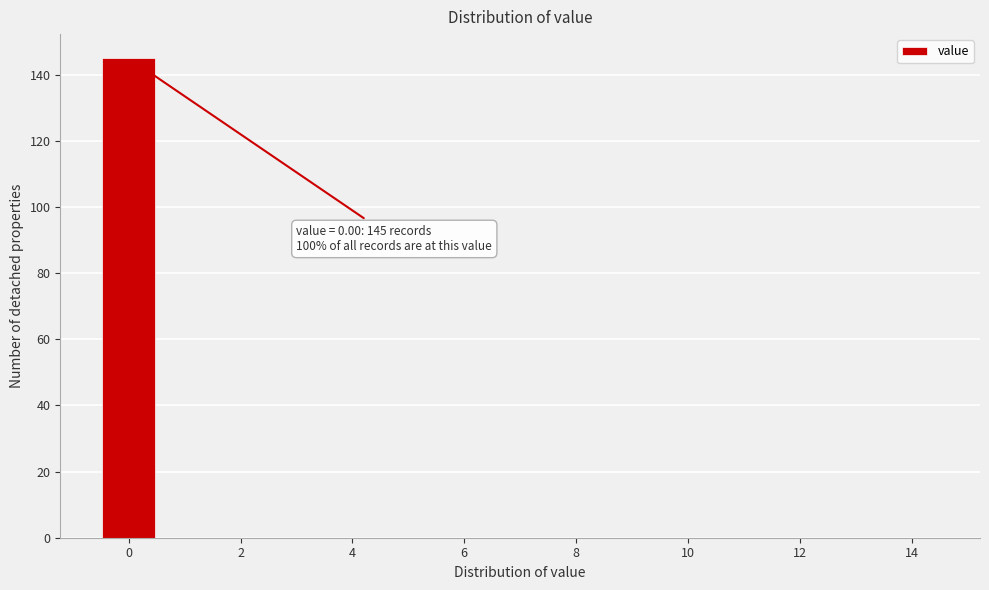

Over which range of the x-axis is the bar tallest?

-0.5 to 0.5